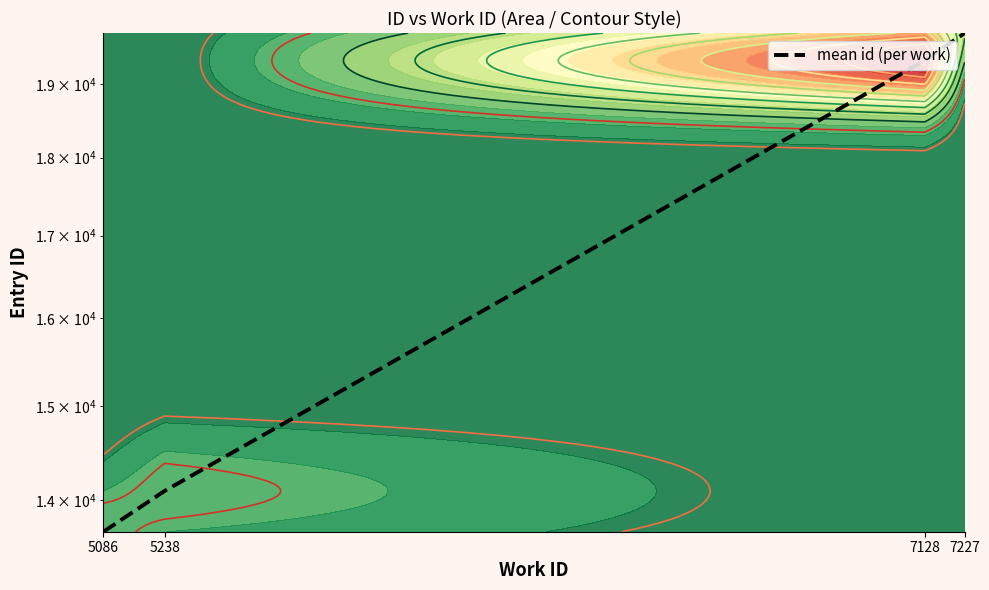

What is the sum of the values at 5238 and 5086?

27779.0